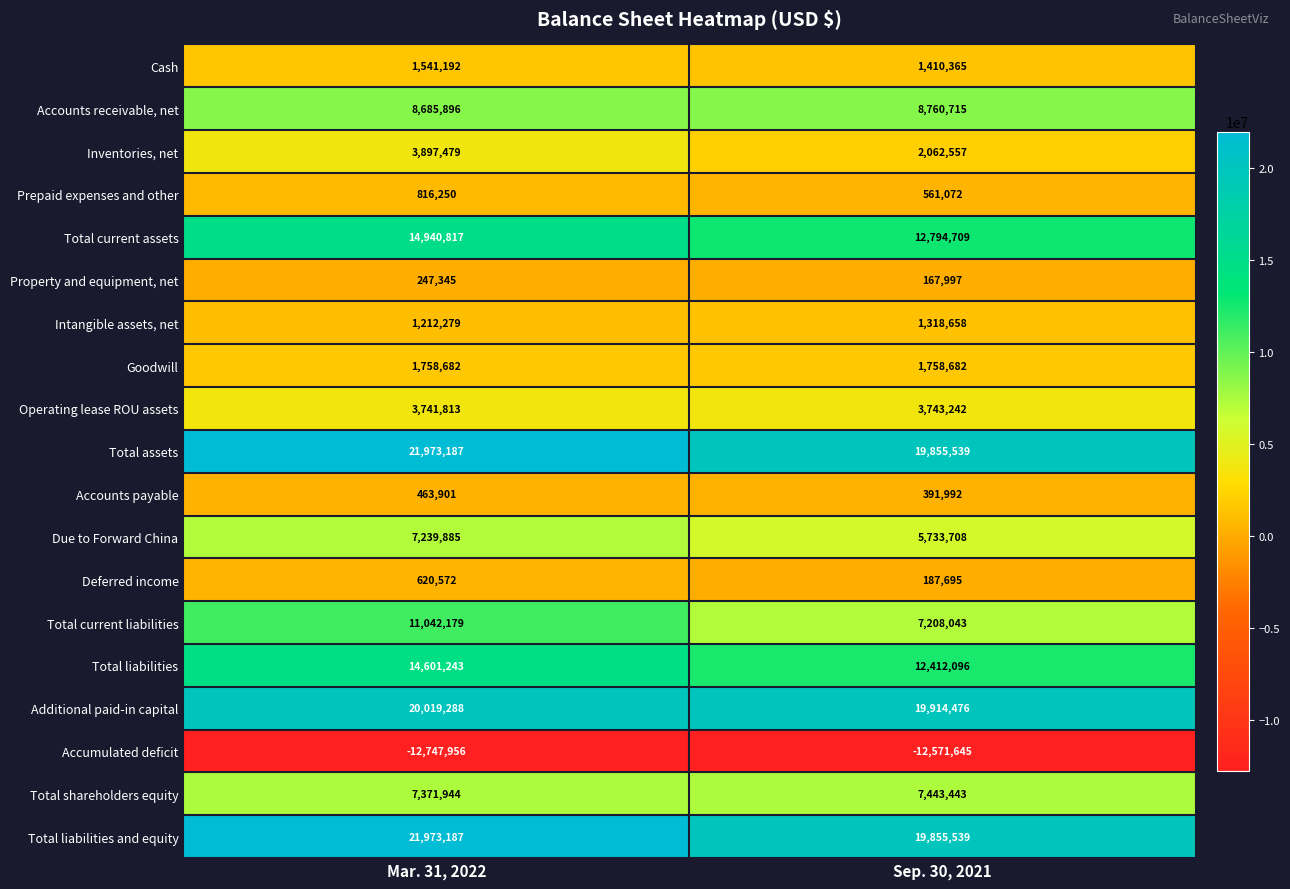

What is the maximum value shown in the chart?

21973187